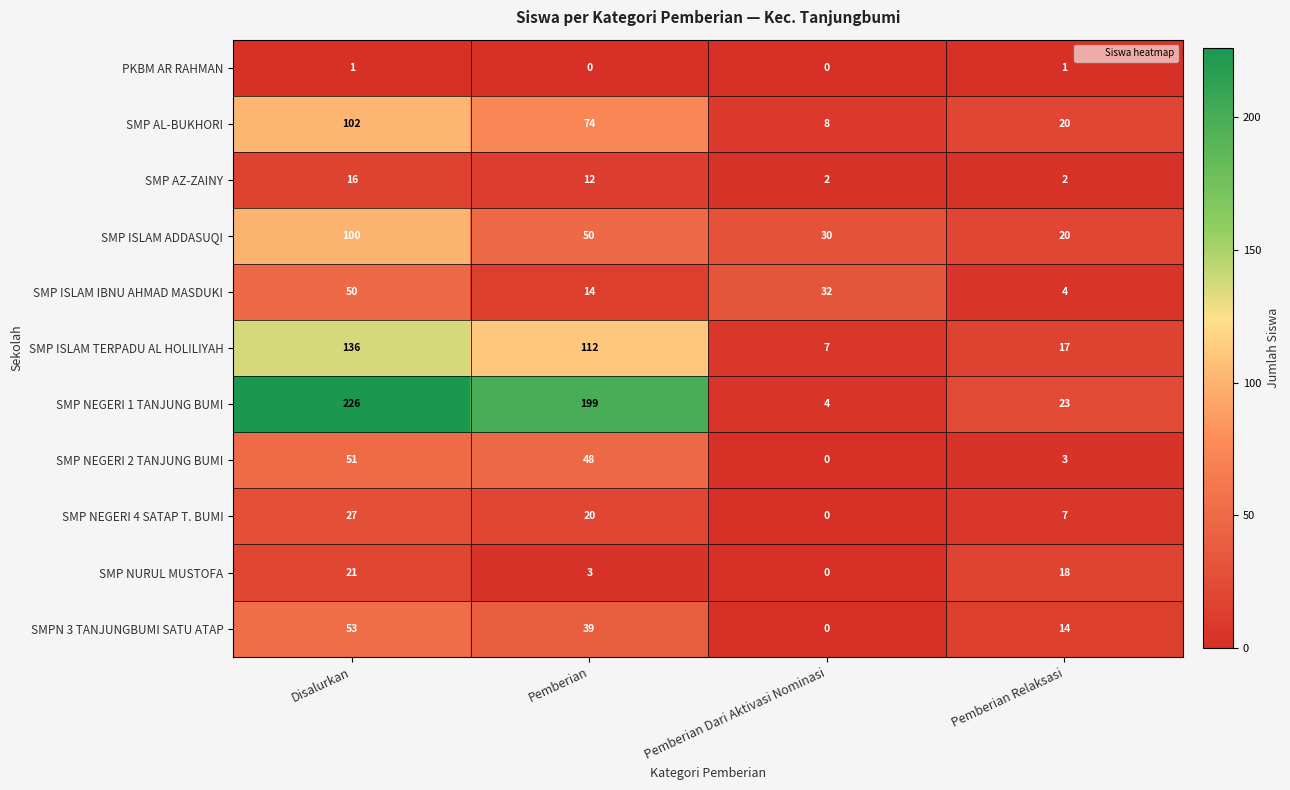

At which label does SMP AZ-ZAINY first exceed 12?

Disalurkan